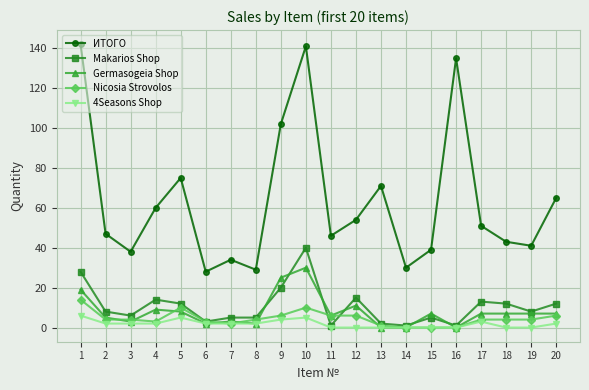

What are all the series names shown in the legend?

ИТОГО, Makarios Shop, Germasogeia Shop, Nicosia Strovolos, 4Seasons Shop